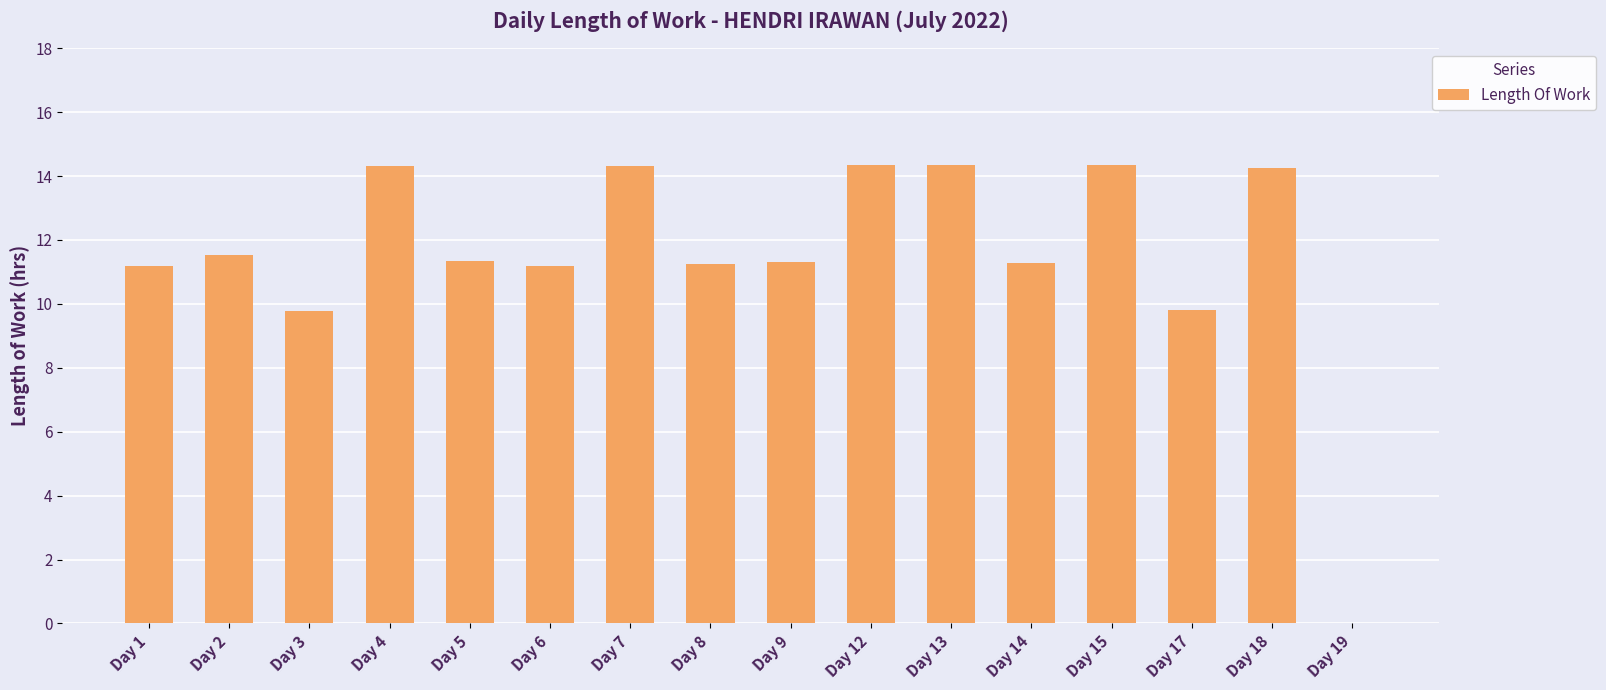

What is the change in value from Day 9 to Day 19?

-11.3